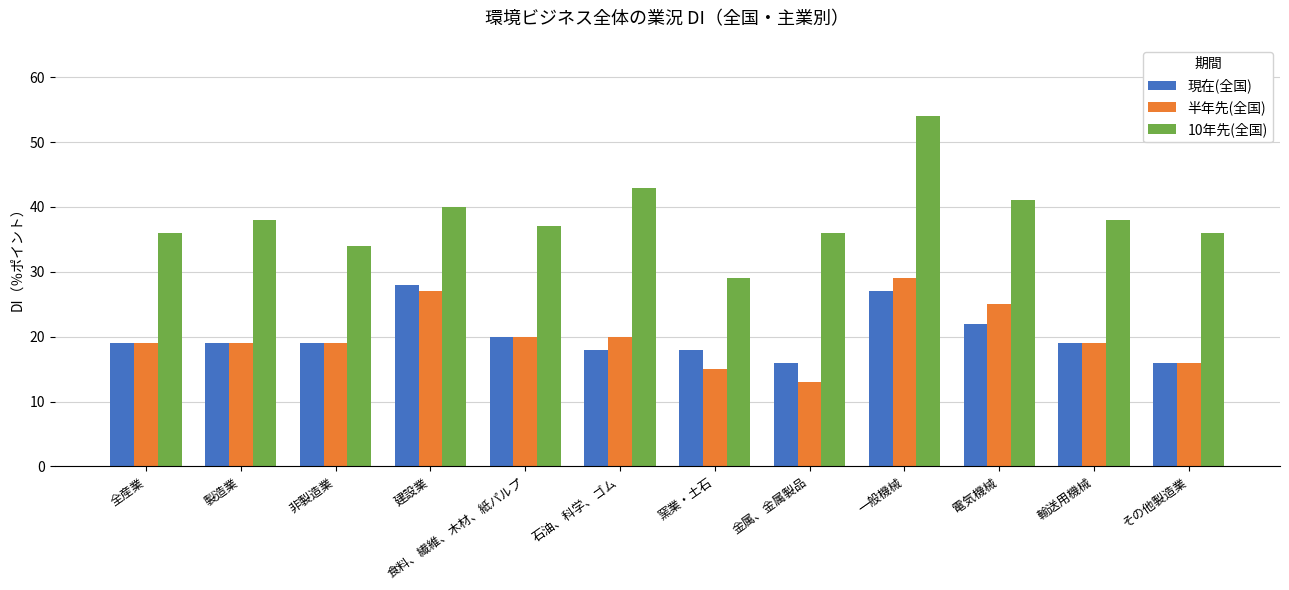

What position from the right is 金属、金属製品?

5